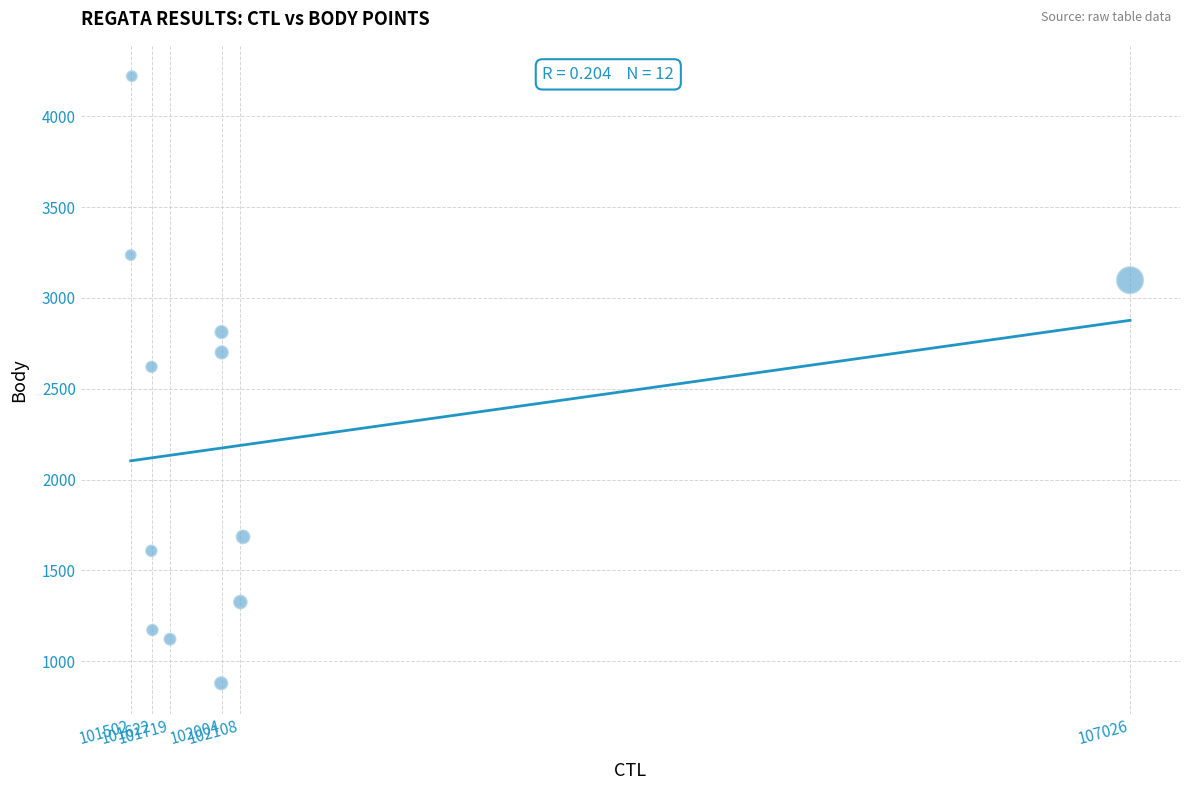

What Y value in the scatter plot is closest to 2550?

2621